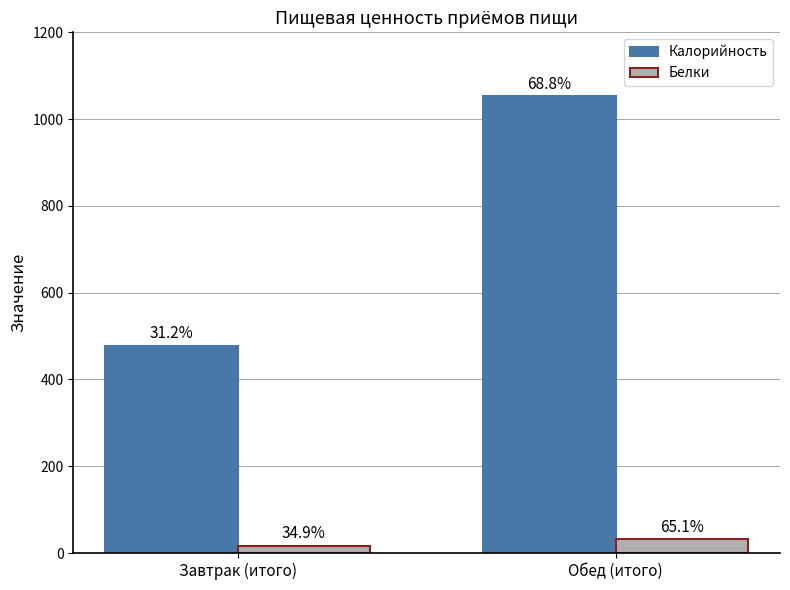

Does the chart contain stacked bars?

No